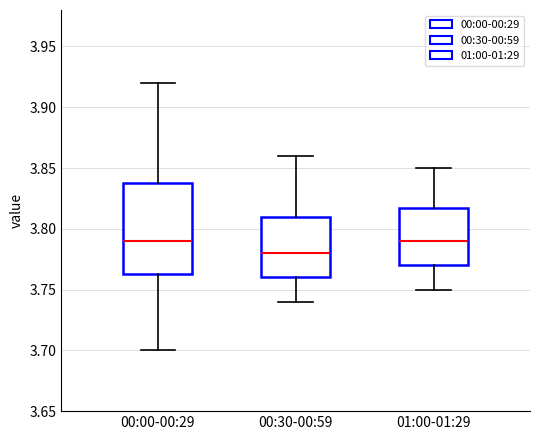

Which box is the tallest, from its lower edge to its upper edge?

00:00-00:29